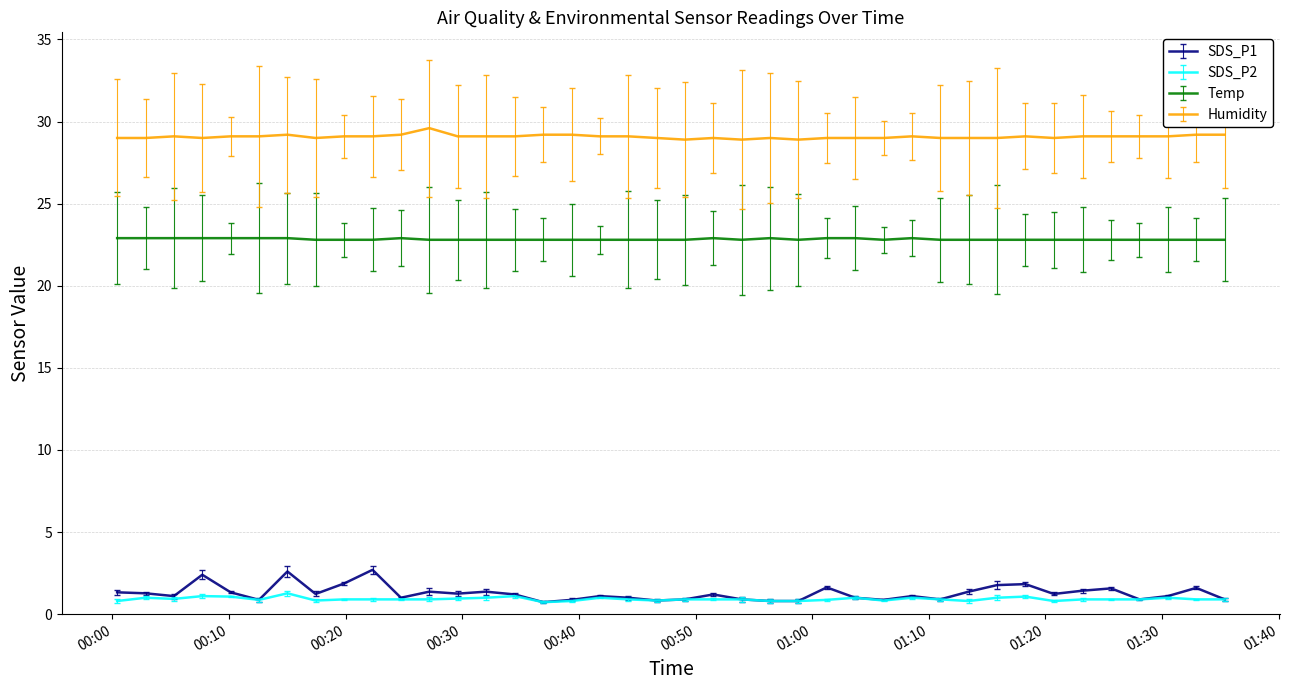

List the series in order of their peak value, lowest first.

SDS_P2, SDS_P1, Temp, Humidity